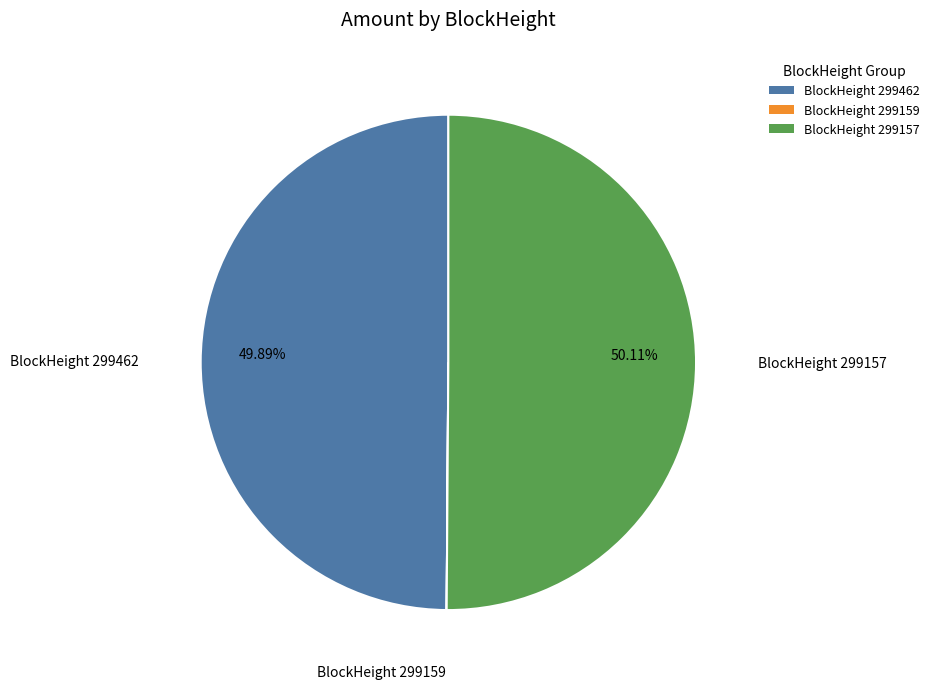

Which category accounts for the majority?

299157